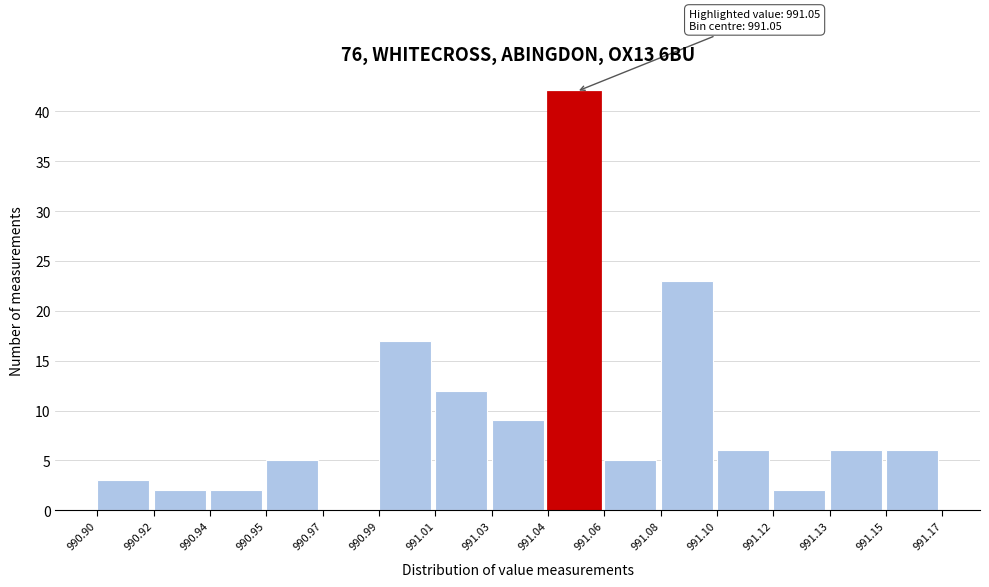

Reading left to right, extract all data points from this chart.

990.90=3	990.92=2	990.94=2	990.95=5	990.97=0	990.99=17	991.01=12	991.03=9	991.04=42	991.06=5	991.08=23	991.10=6	991.12=2	991.13=6	991.15=6